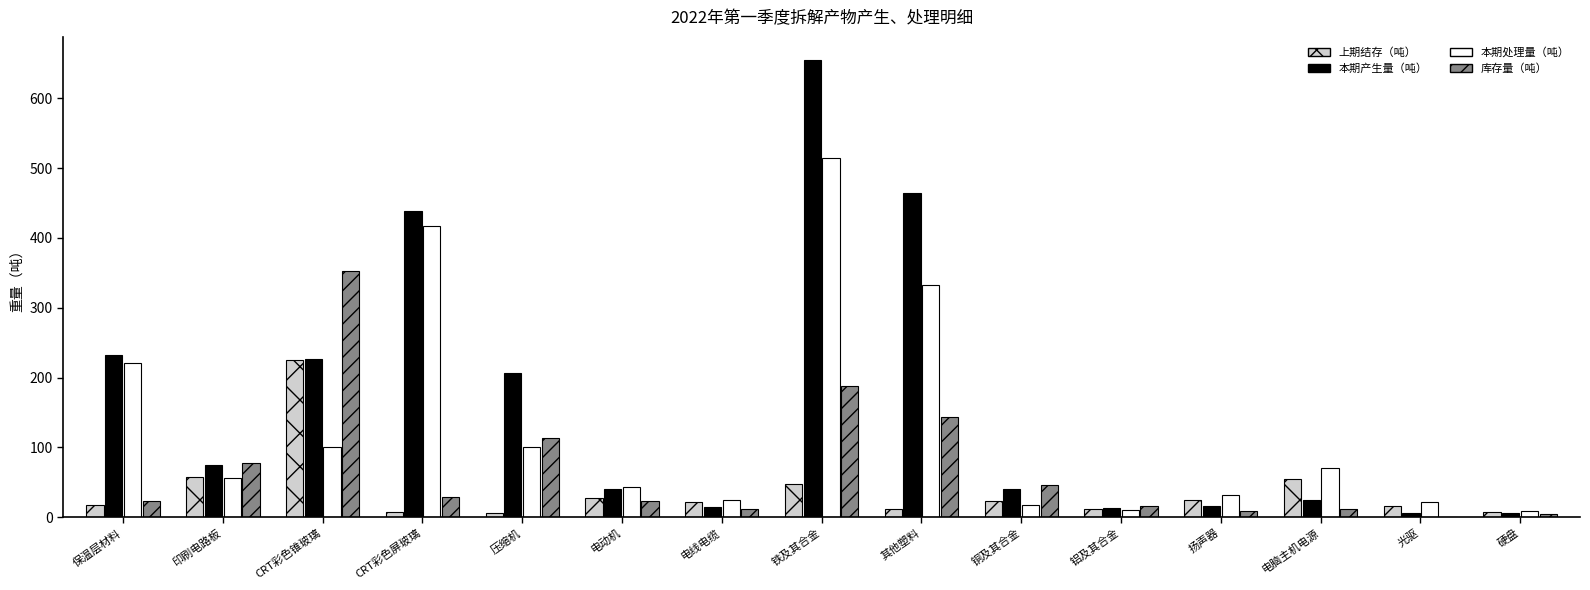

Which series has the largest total across all categories?

本期产生量（吨）